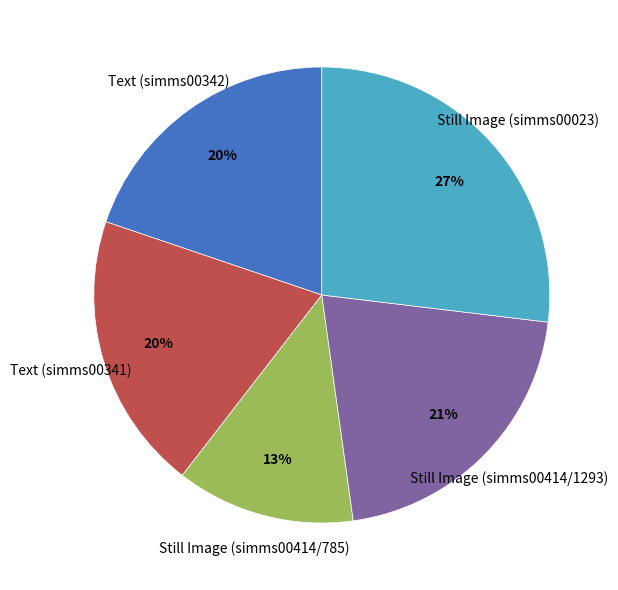

How many segments does this pie chart have?

5